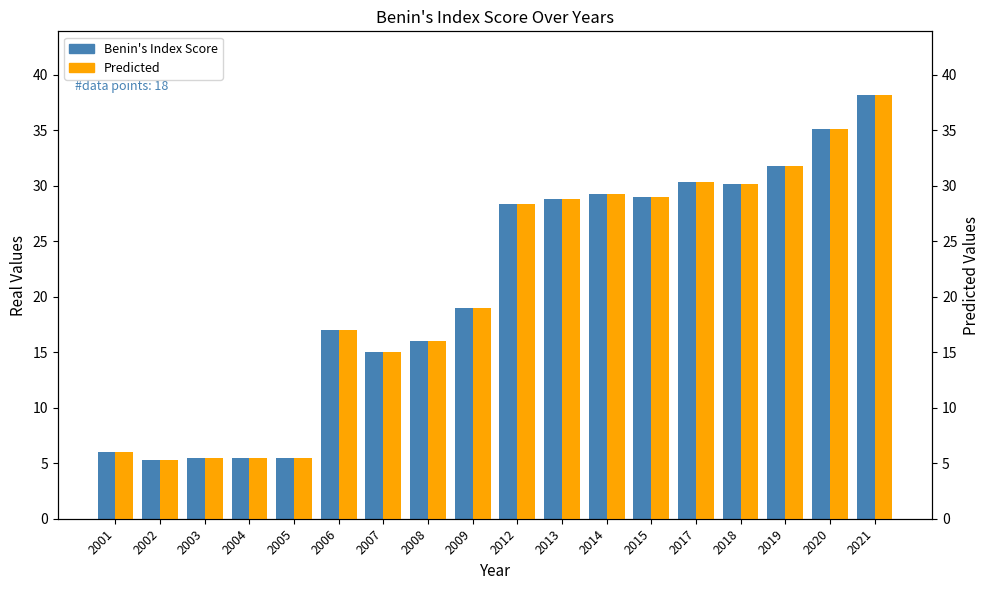

Are the bars grouped side by side (vs. stacked)?

Yes